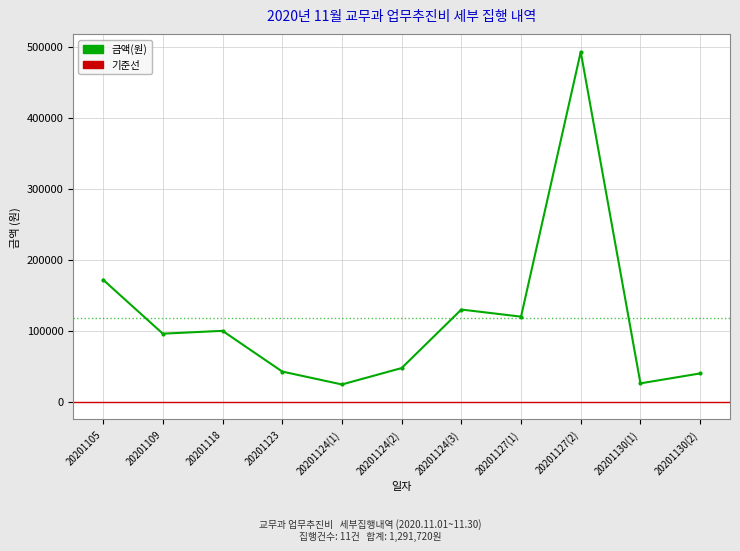

What is the sum of all values?

1291720